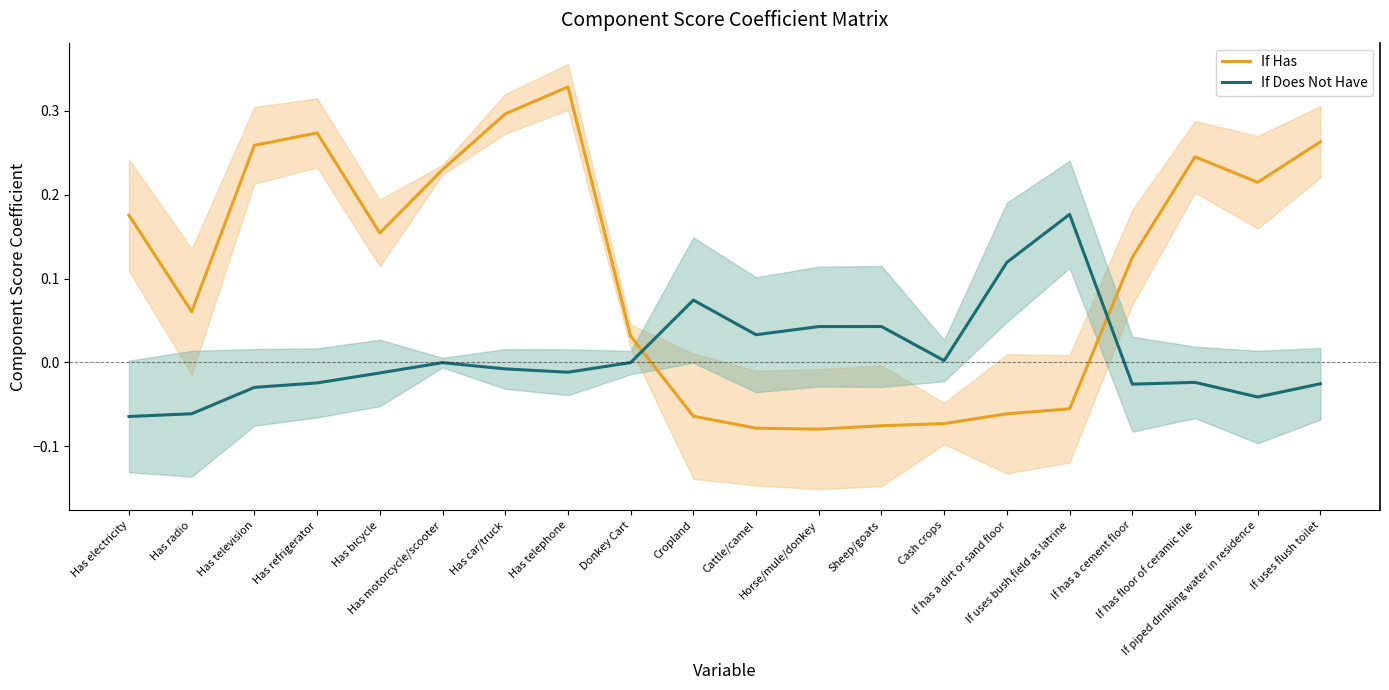

What is the label of the 4th point from the left?

Has refrigerator